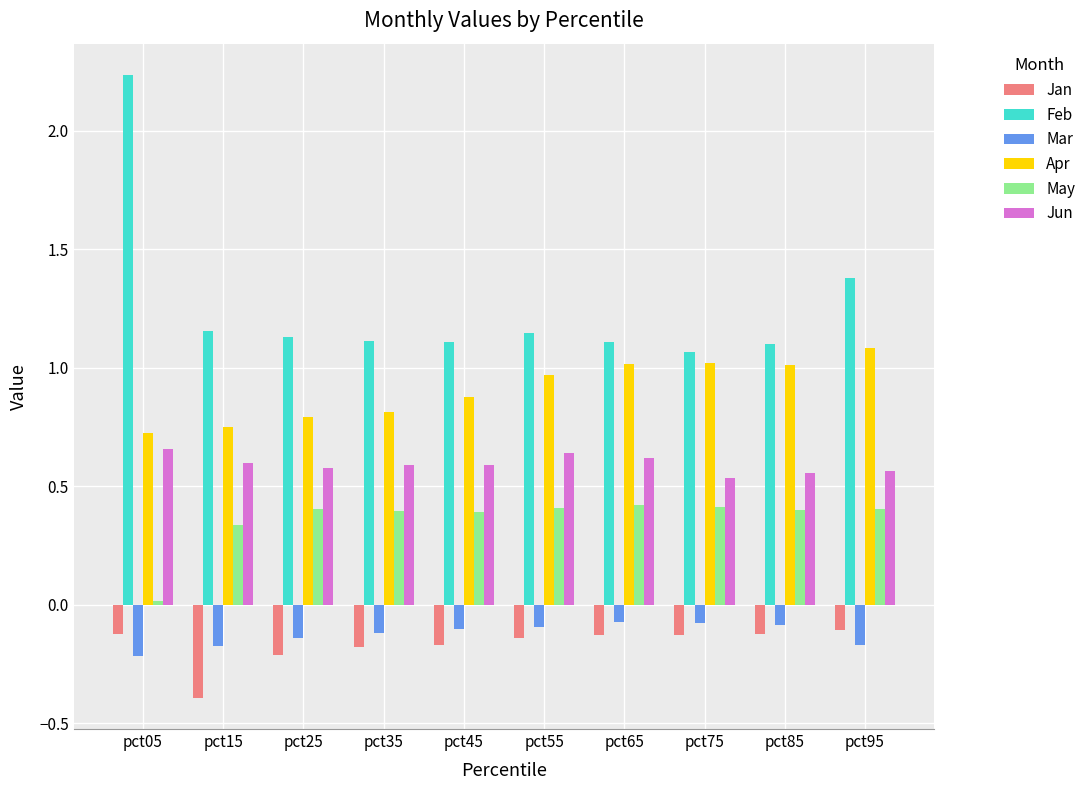

What are all the series names shown in the legend?

Jan, Feb, Mar, Apr, May, Jun